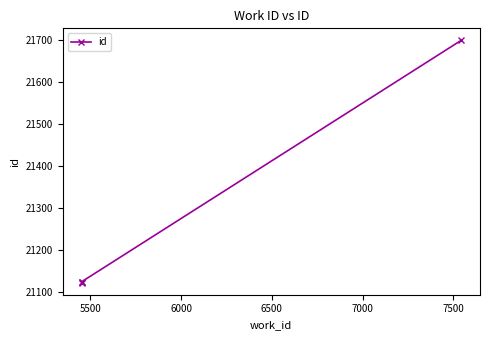

What is the smallest value displayed?

21123